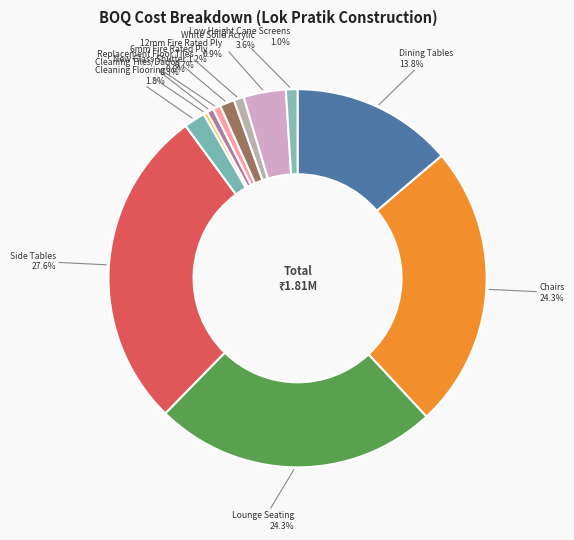

Which category has the biggest portion of the pie?

Side Tables